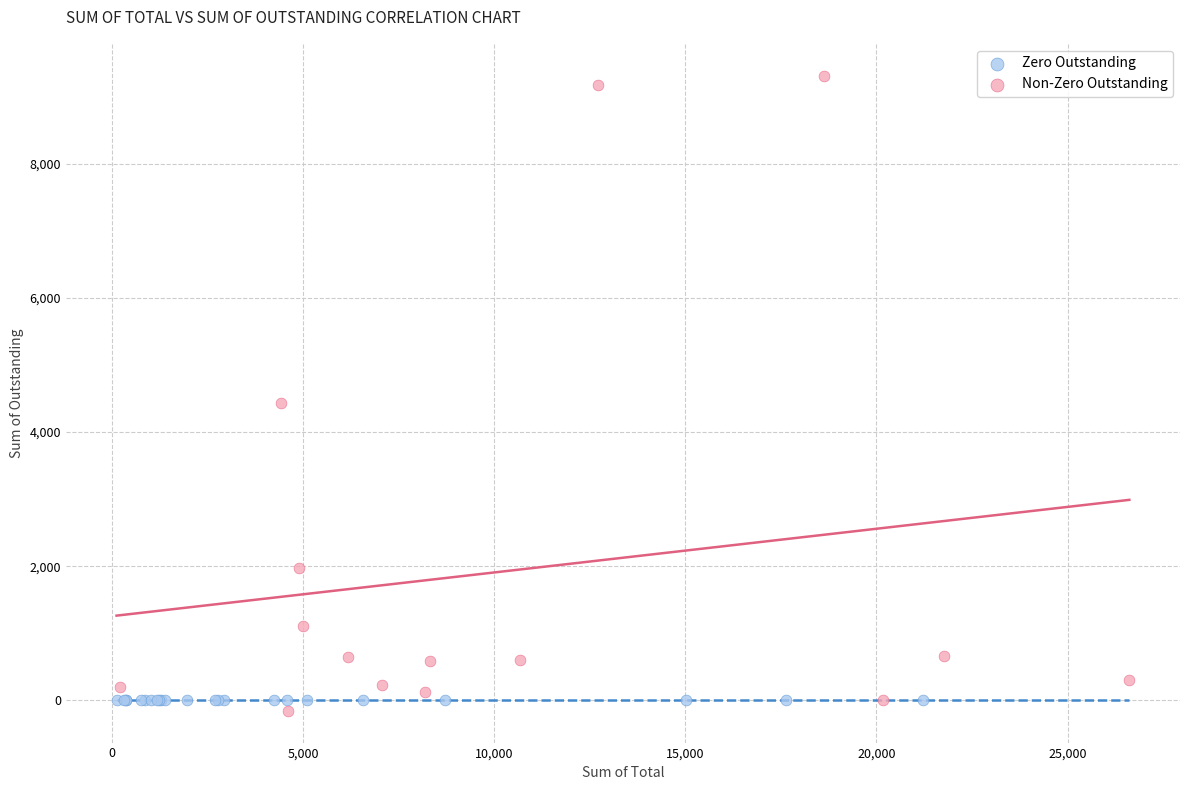

What are all the series names shown in the legend?

Zero Outstanding, Non-Zero Outstanding